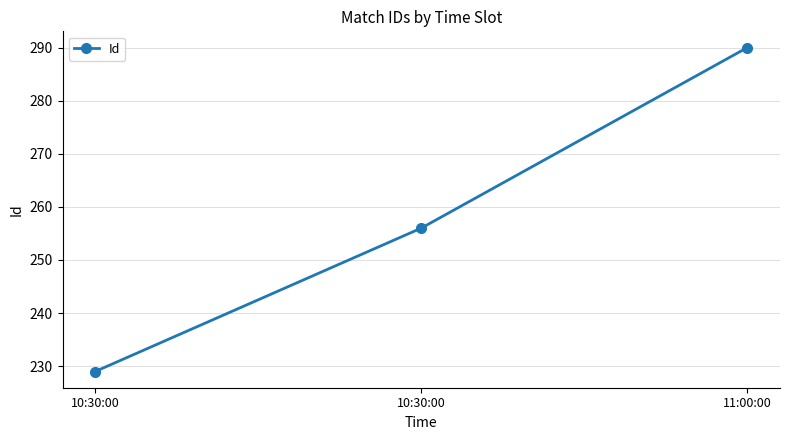

How many values are between 229 and 290?

3